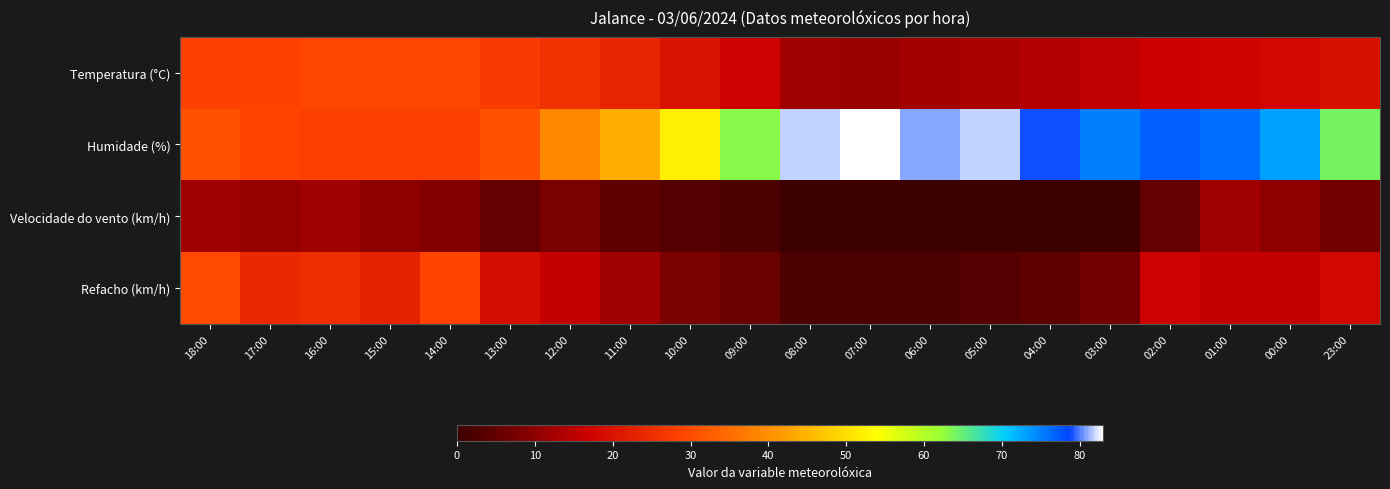

At 02:00, list the series in order from smallest to largest.

Velocidade do vento (km/h), Temperatura (°C), Refacho (km/h), Humidade (%)